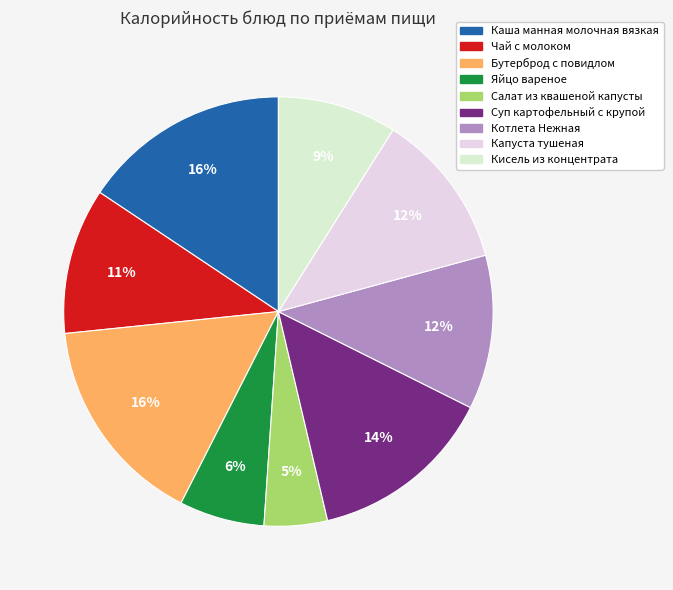

How many segments does this pie chart have?

9